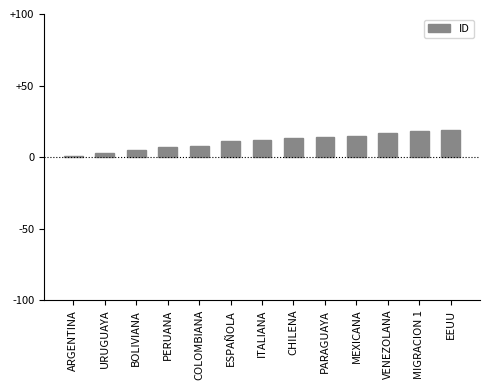

What is the value of the 11th bar from the left?

17